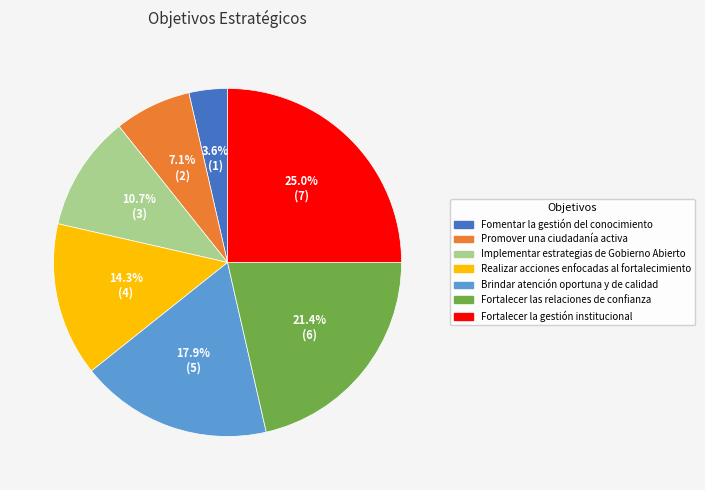

What is the total percentage of Realizar acciones enfocadas al fortalecimiento and Fomentar la gestión del conocimiento?

17.9%